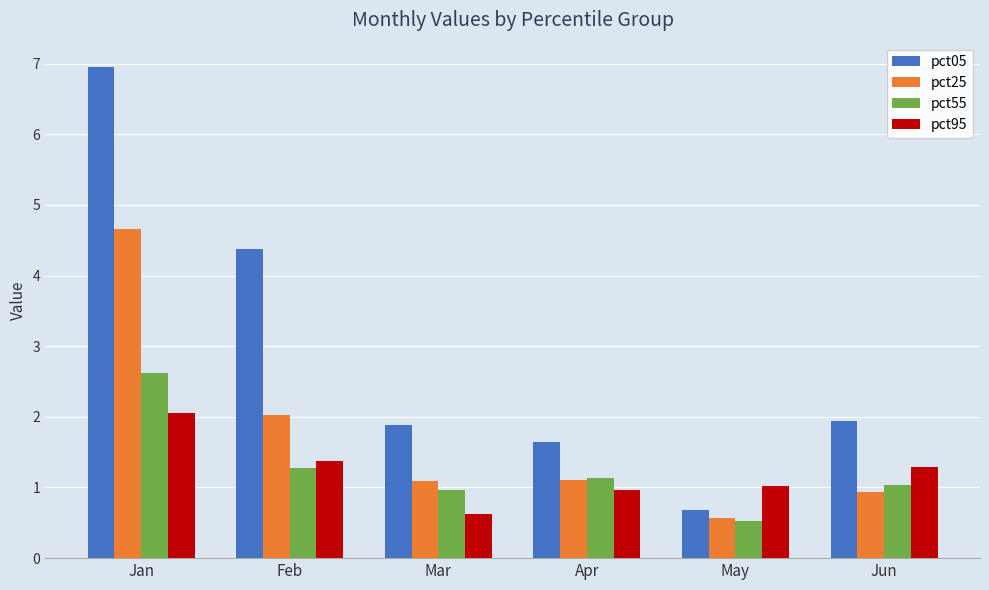

At how many categories does at least one series exceed 6?

1